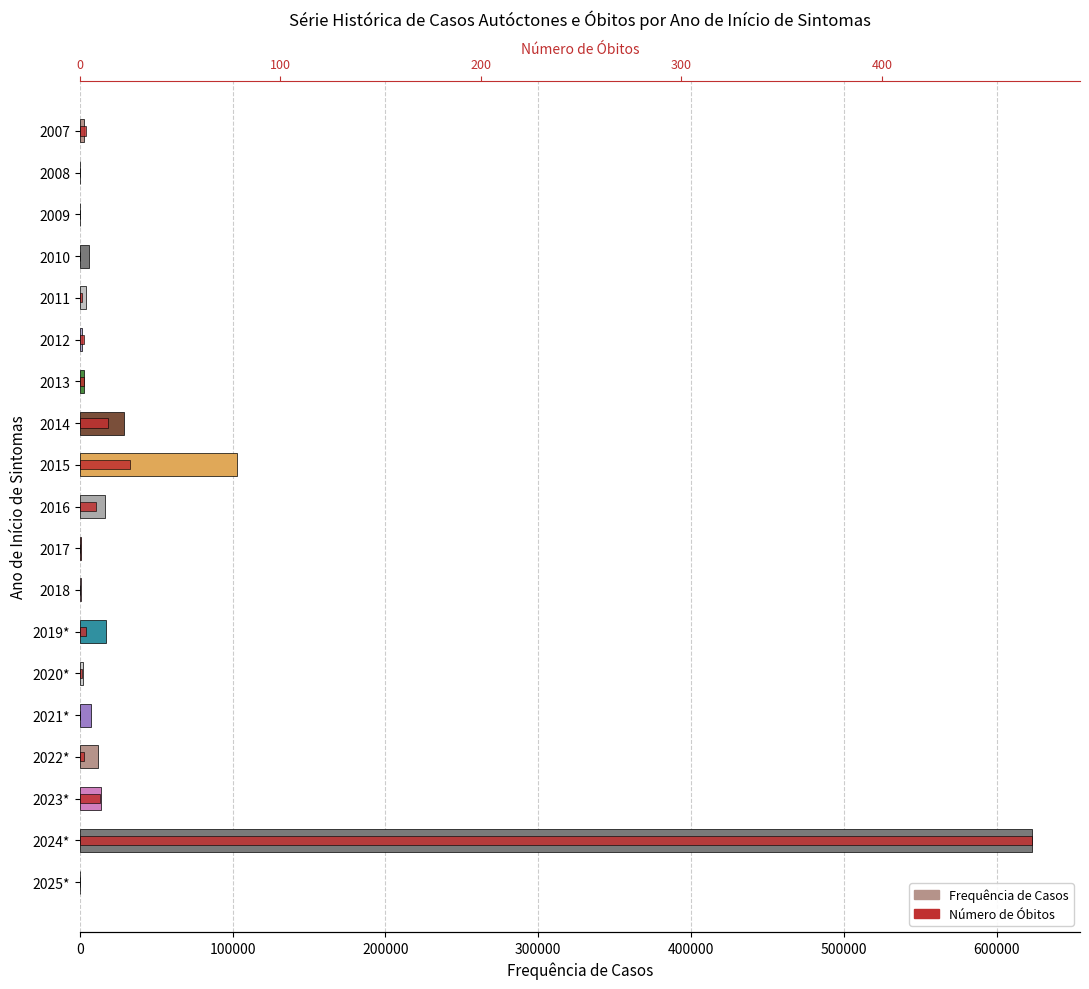

Which series has the widest spread of values?

Frequência de Casos